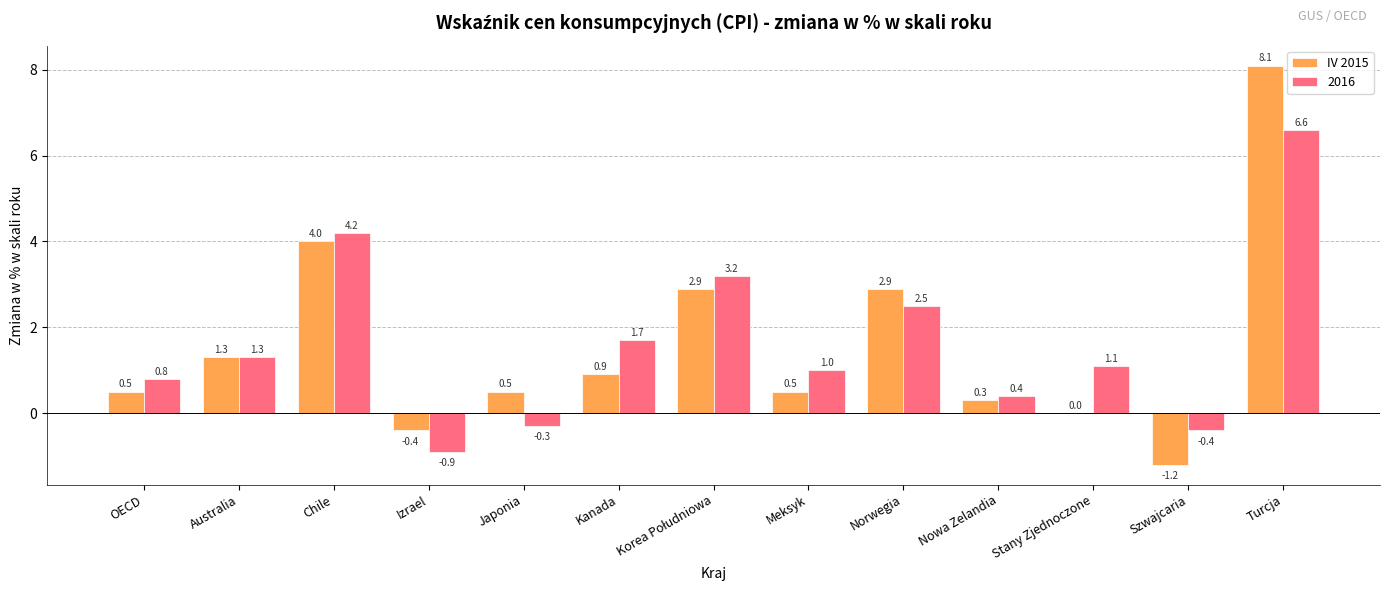

Is it true that 2016 equals 4.2 at Chile?

True